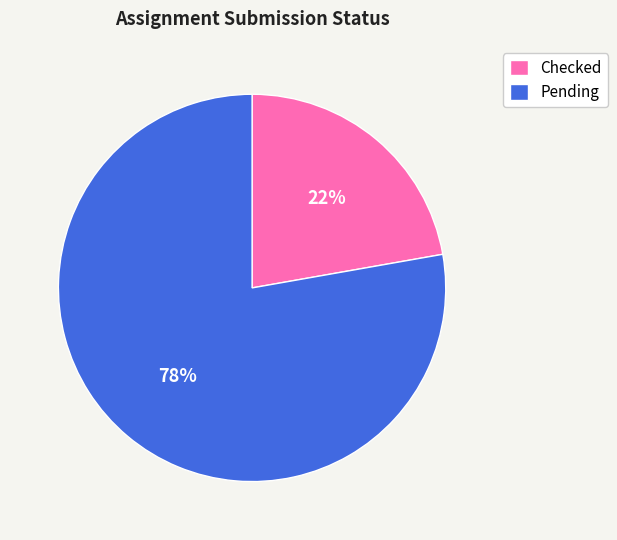

Is the sum of Pending and Checked greater than half?

Yes